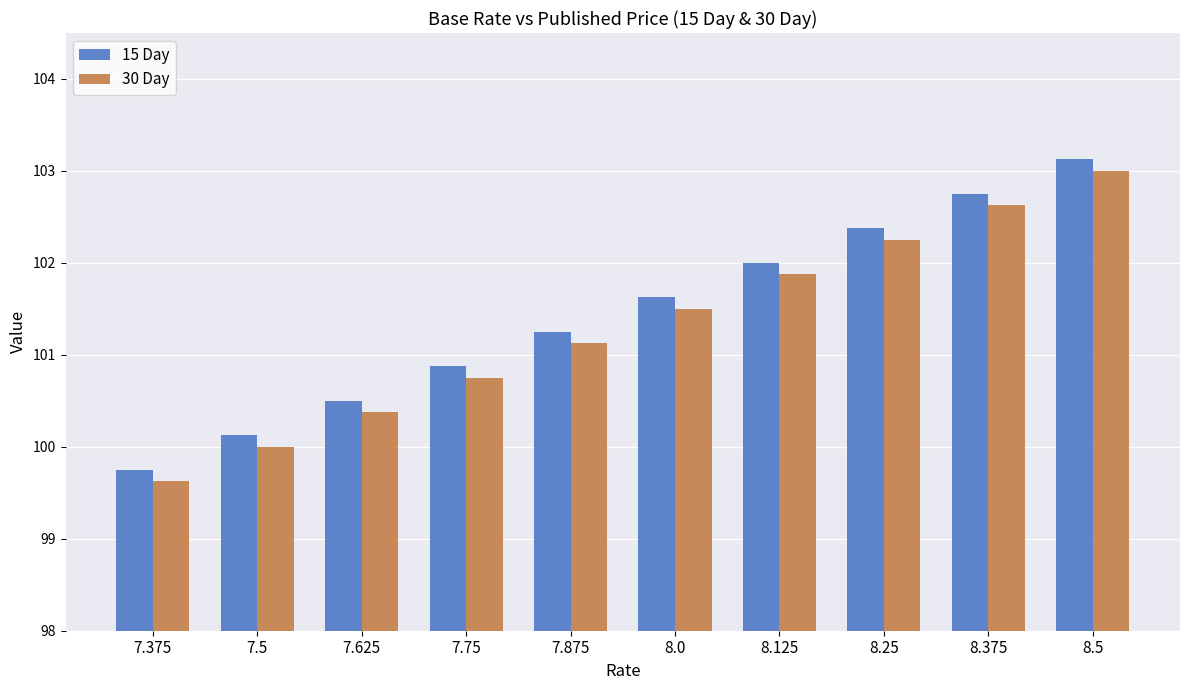

List the series in order of their peak value, highest first.

15 Day, 30 Day